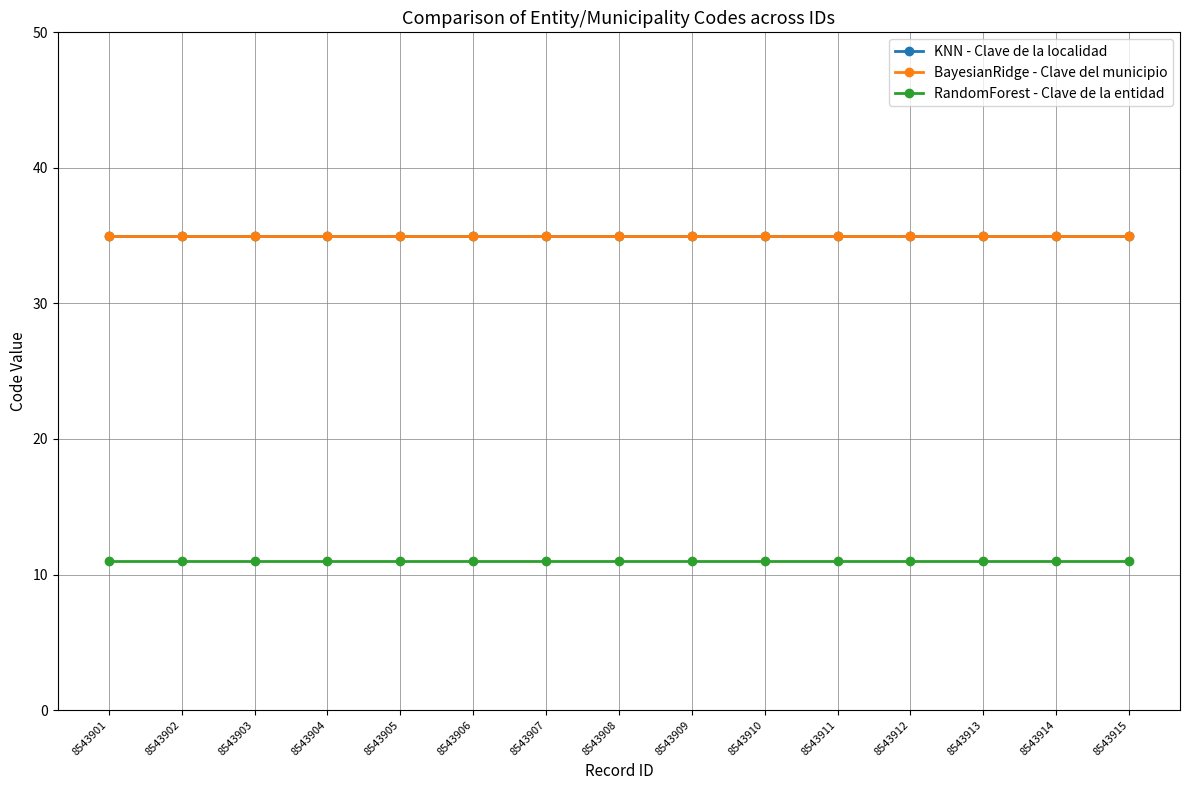

What is the sum of the BayesianRidge - Clave del municipio values at 8543908 and 8543915?

70